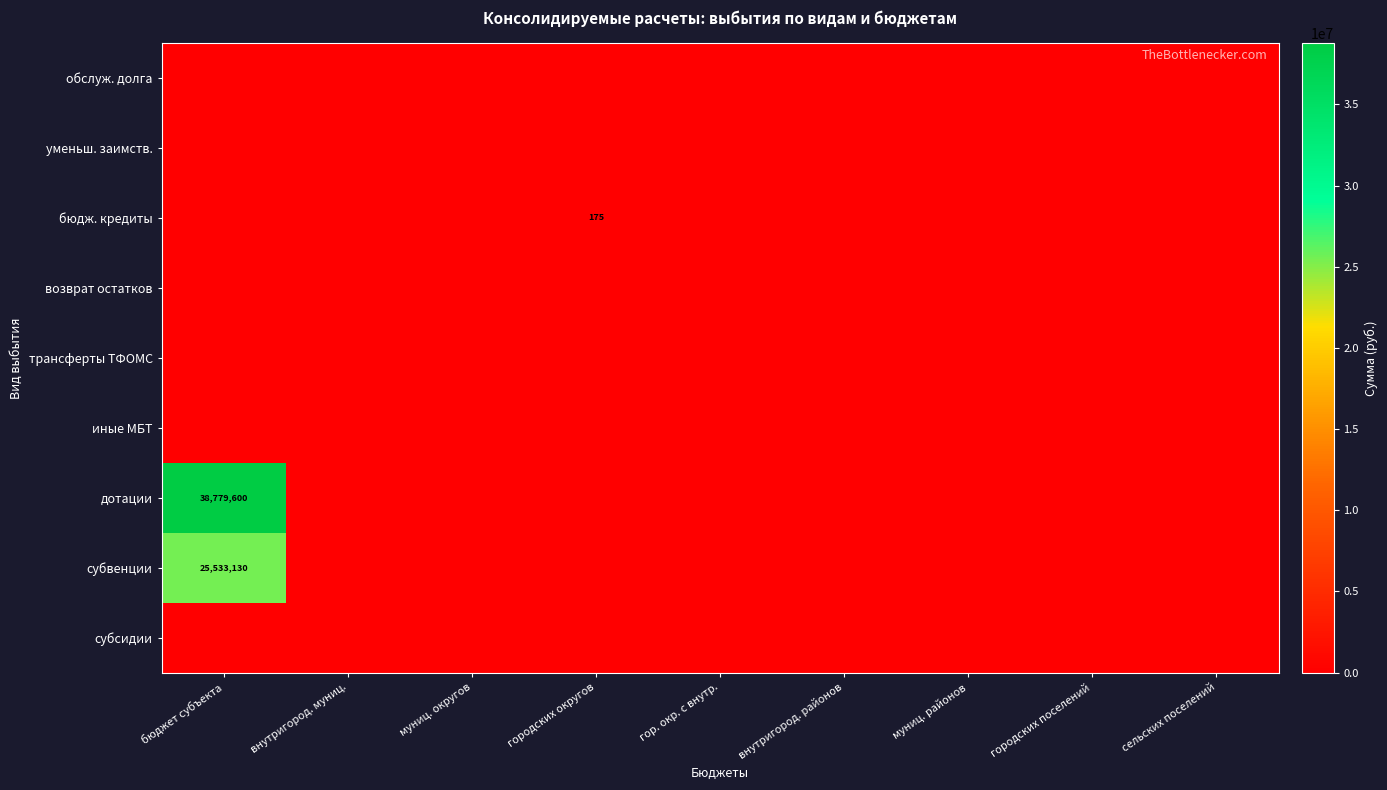

How many positive values does the бюдж. кредиты series have?

1